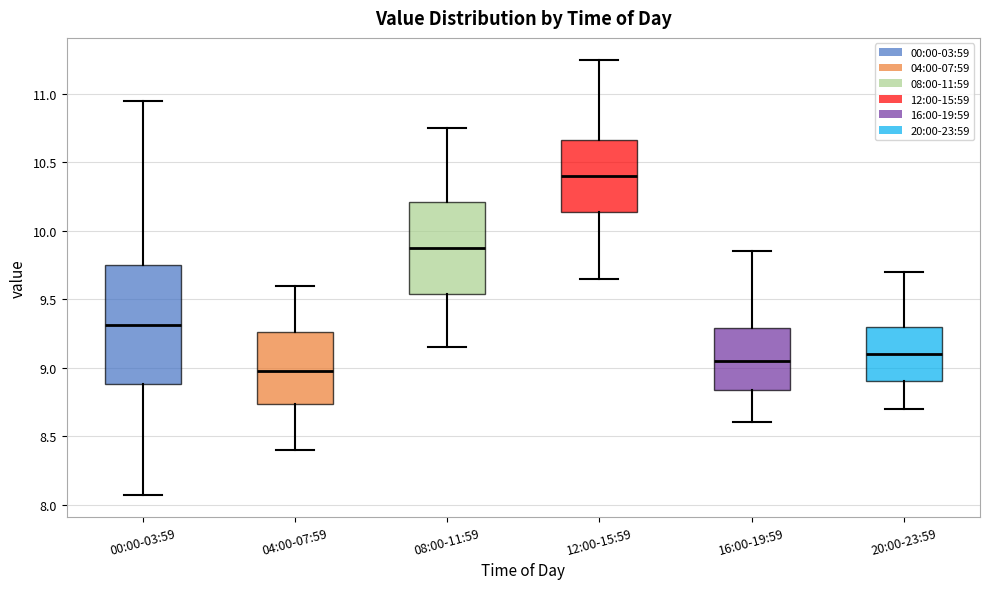

Comparing the boxes themselves (not the whiskers), which one is the tallest?

00:00-03:59